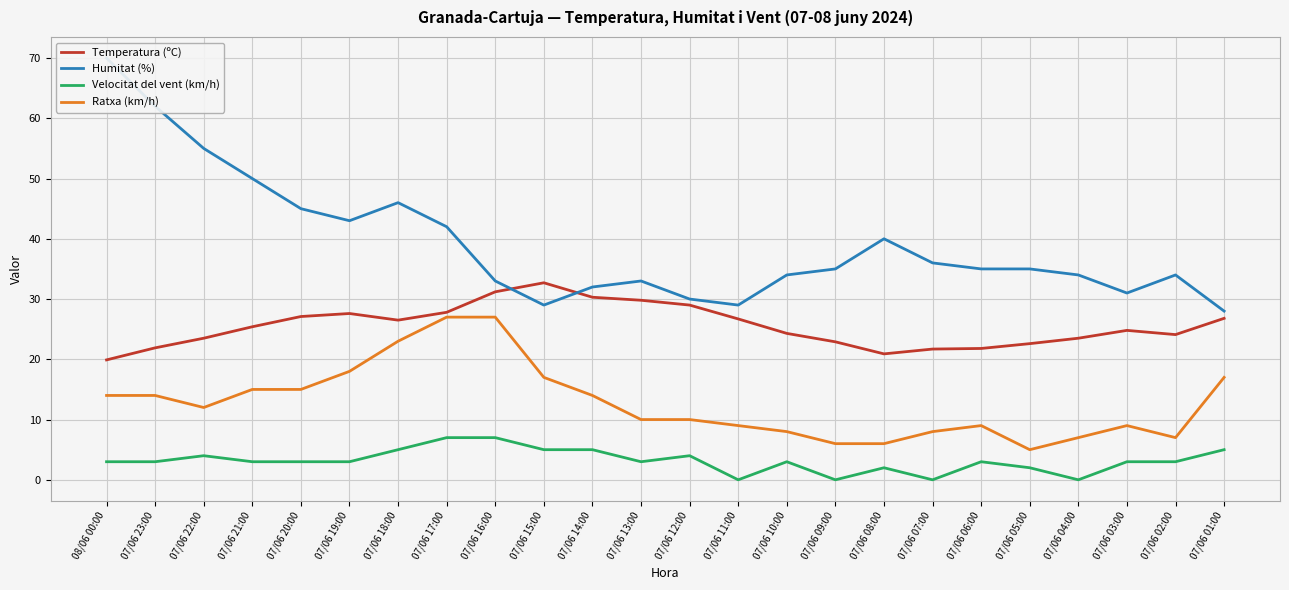

At 07/06 16:00, list the series in order from largest to smallest.

Humitat (%), Temperatura (ºC), Ratxa (km/h), Velocitat del vent (km/h)